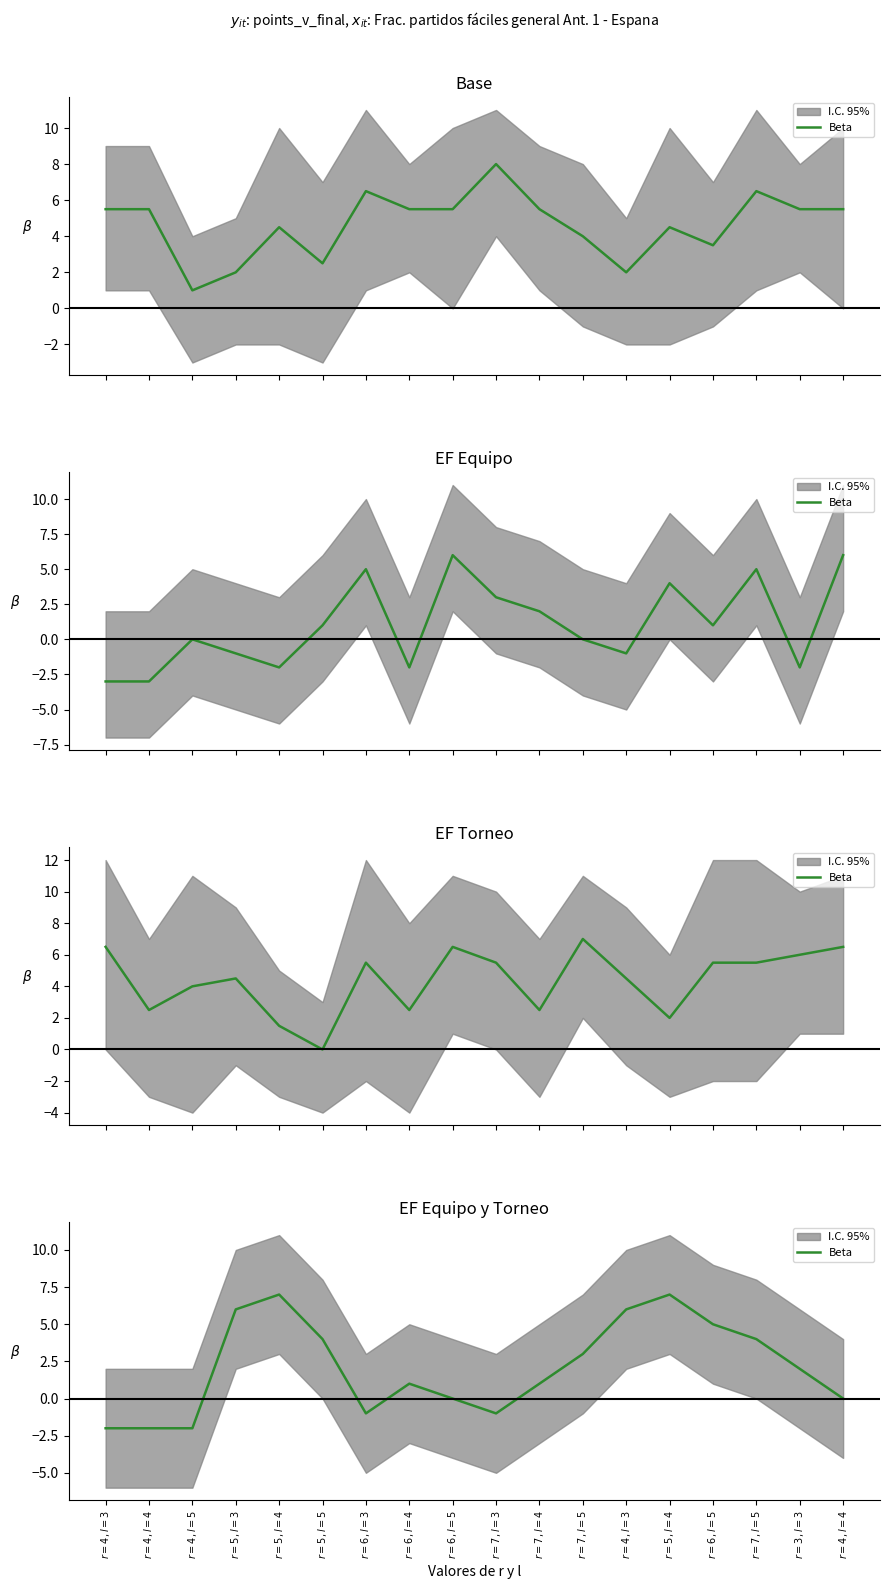

At which label does the data first exceed 2?

$r=5, l=3$